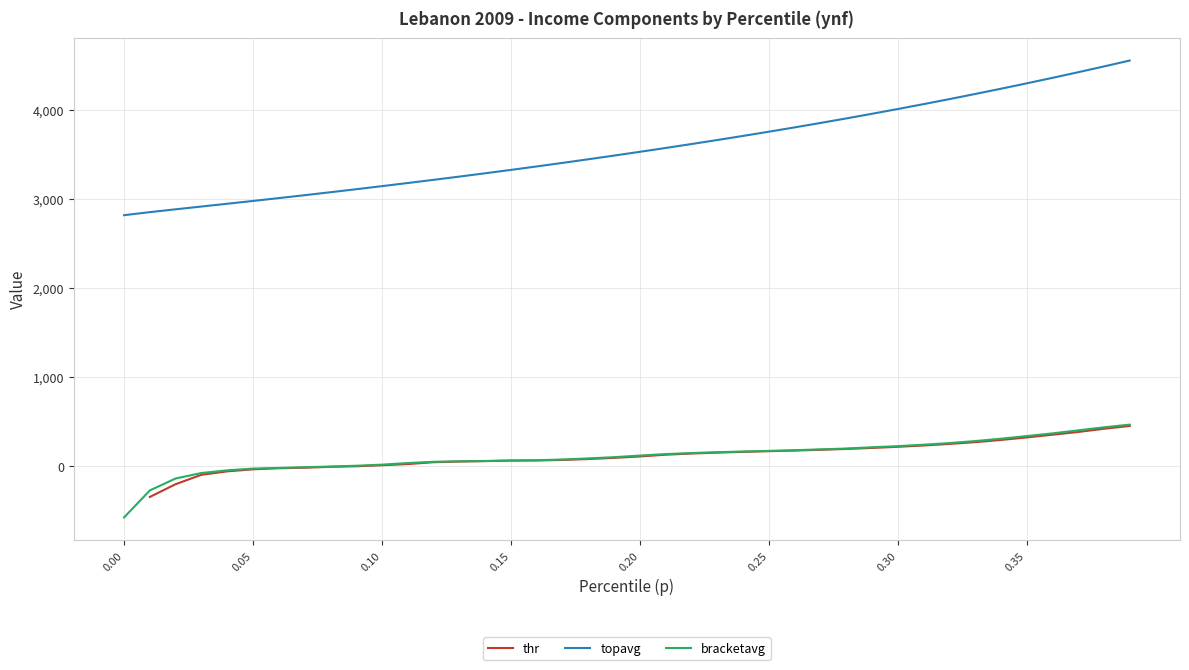

Which series has the widest spread of values?

topavg